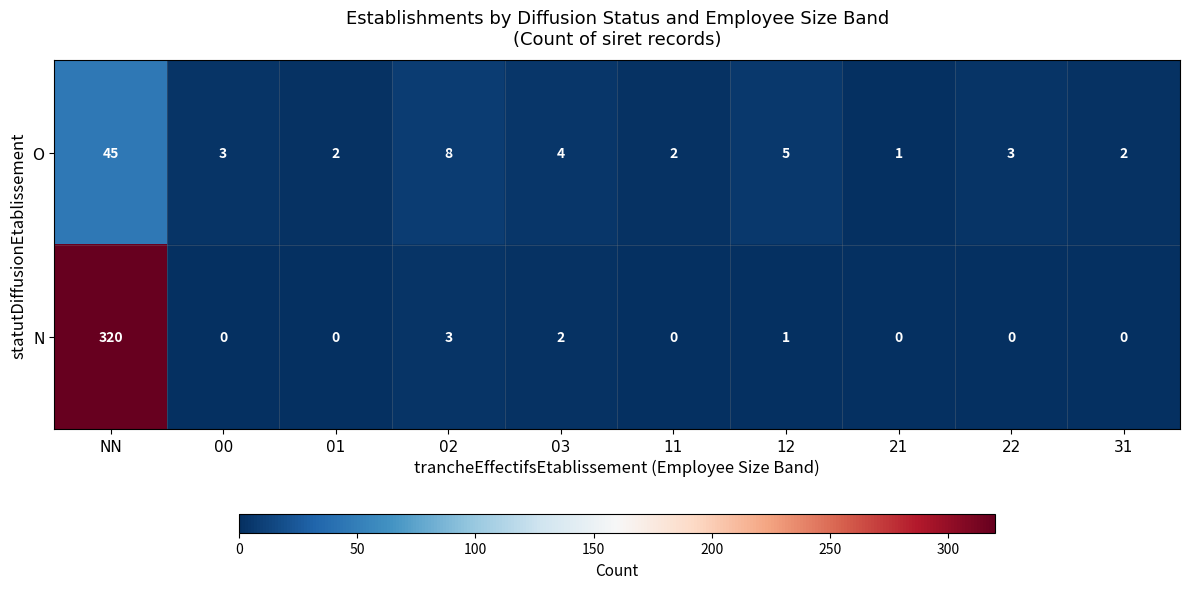

How many distinct data groups are displayed?

2